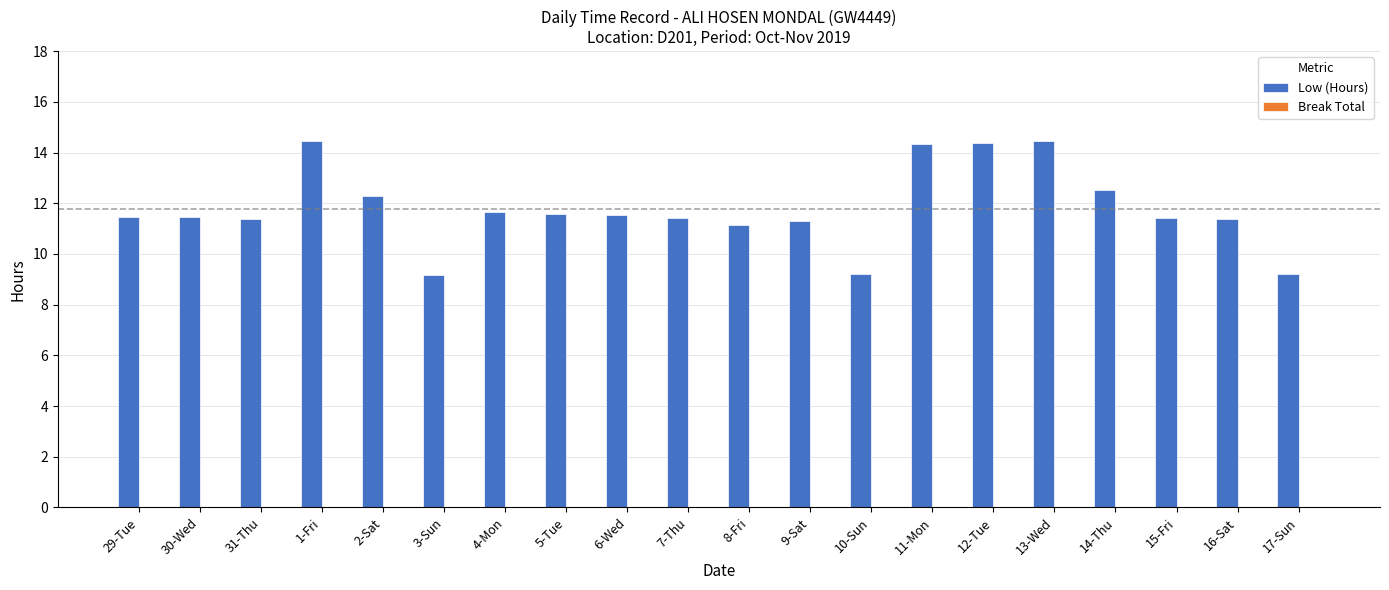

What is the label of the 9th bar from the left?

6-Wed